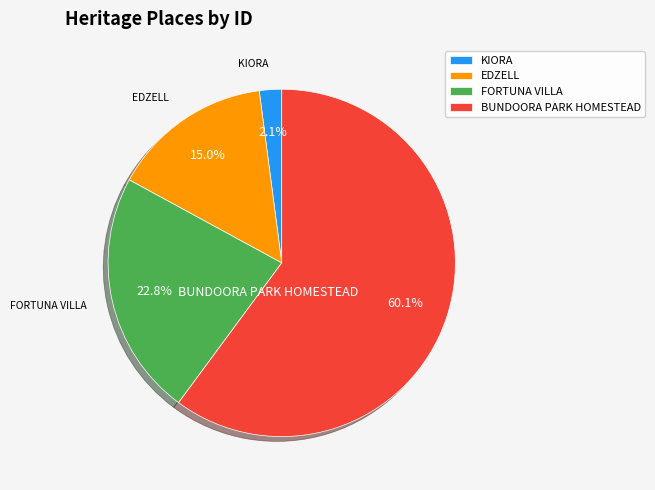

Is there any slice that represents more than half of the pie?

Yes